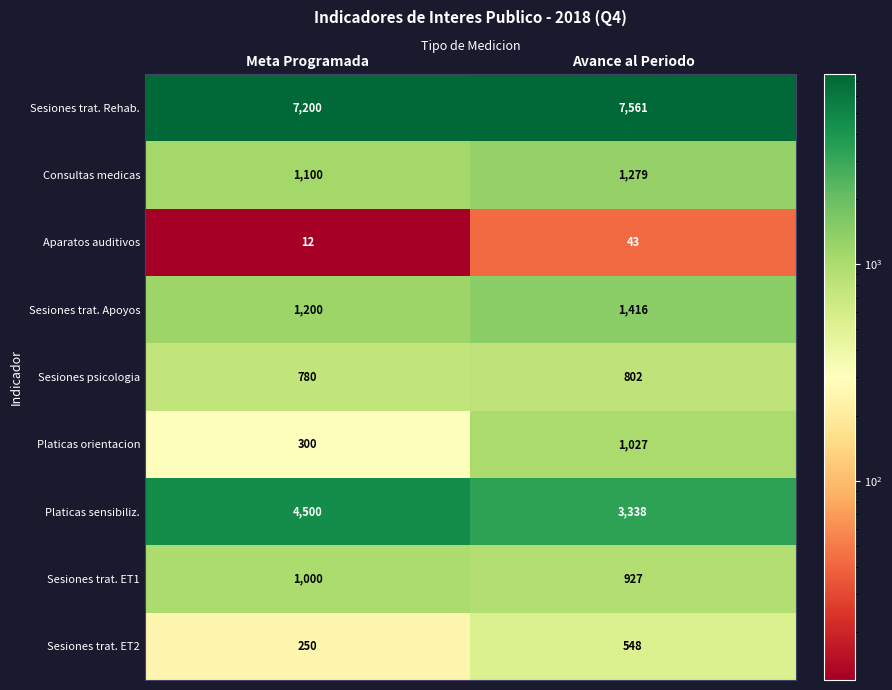

What is the total value across all series at Avance al Periodo?

16941